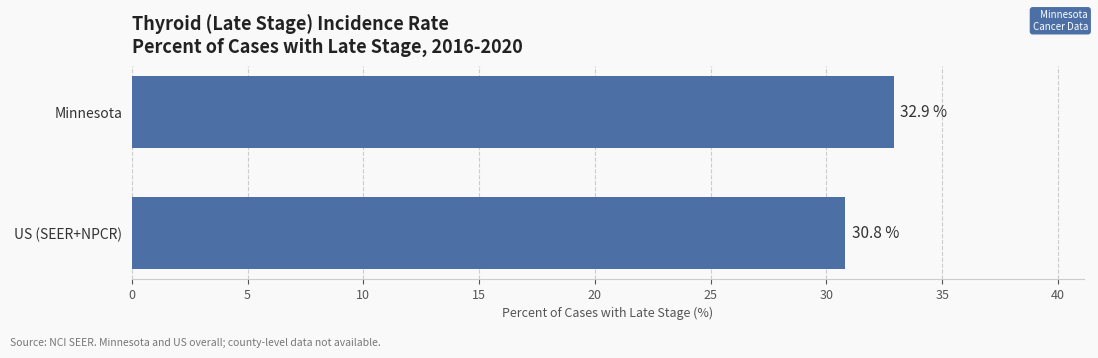

The chart shows a value of 32.9 at Minnesota. True or false?

True